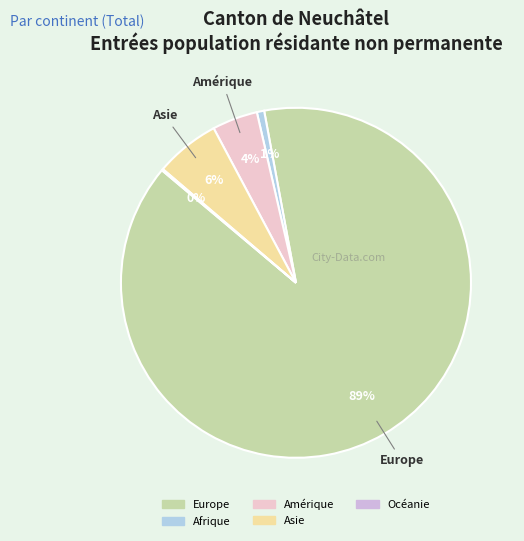

How many slices are in this pie chart?

5